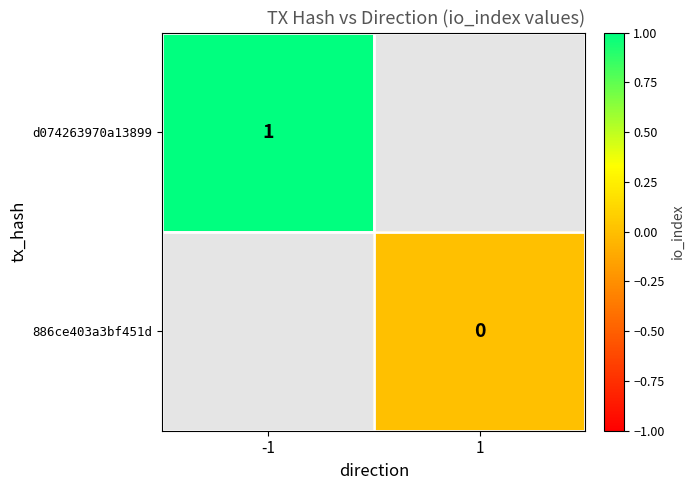

The value of d074263970a13899 at -1 is 0.6. True or false?

False